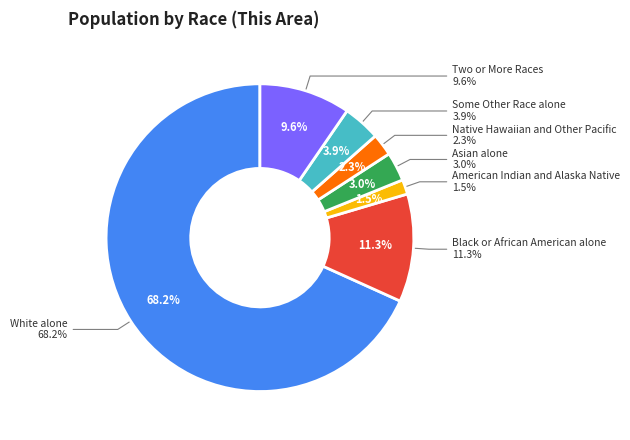

Which slice is the largest?

White alone